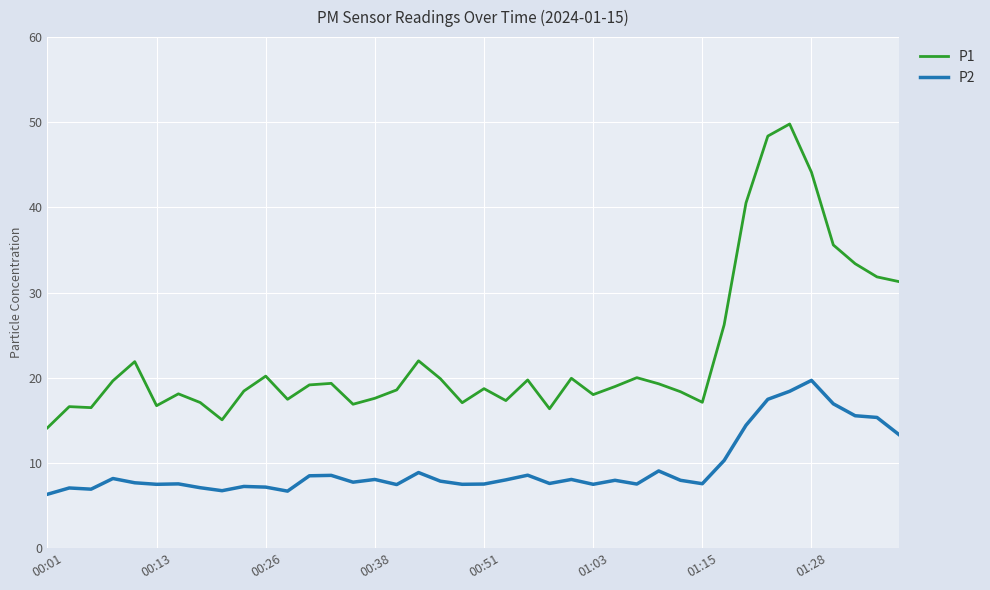

Which series has the largest total across all categories?

P1